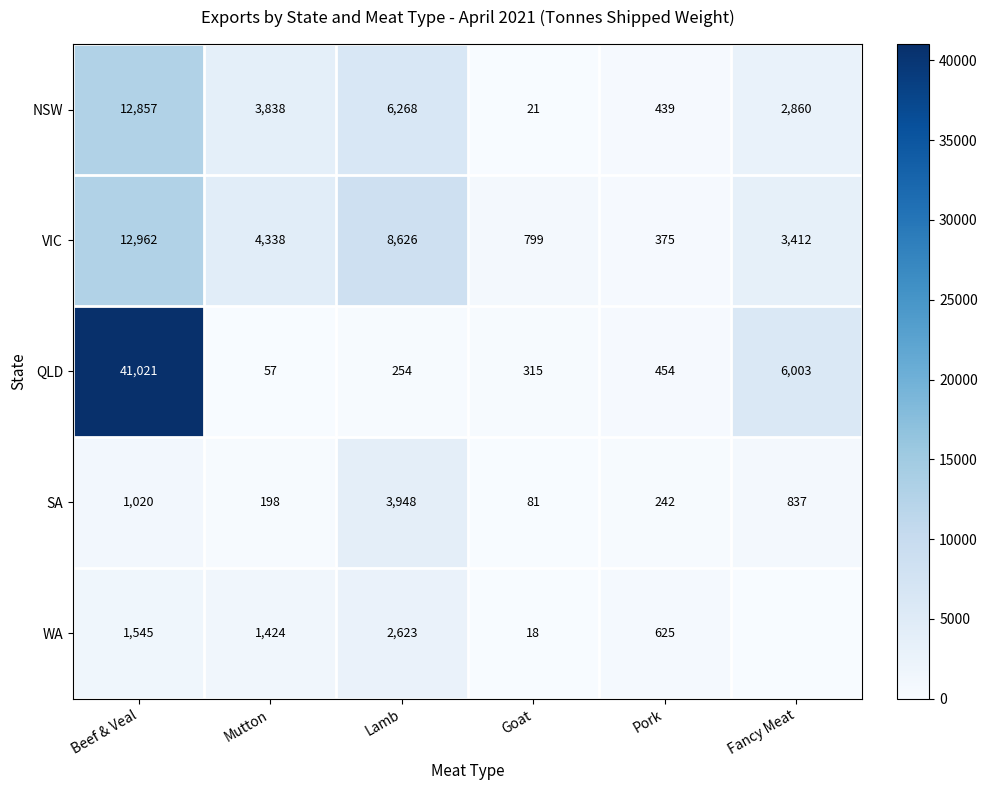

At how many categories does at least one series exceed 28691?

1